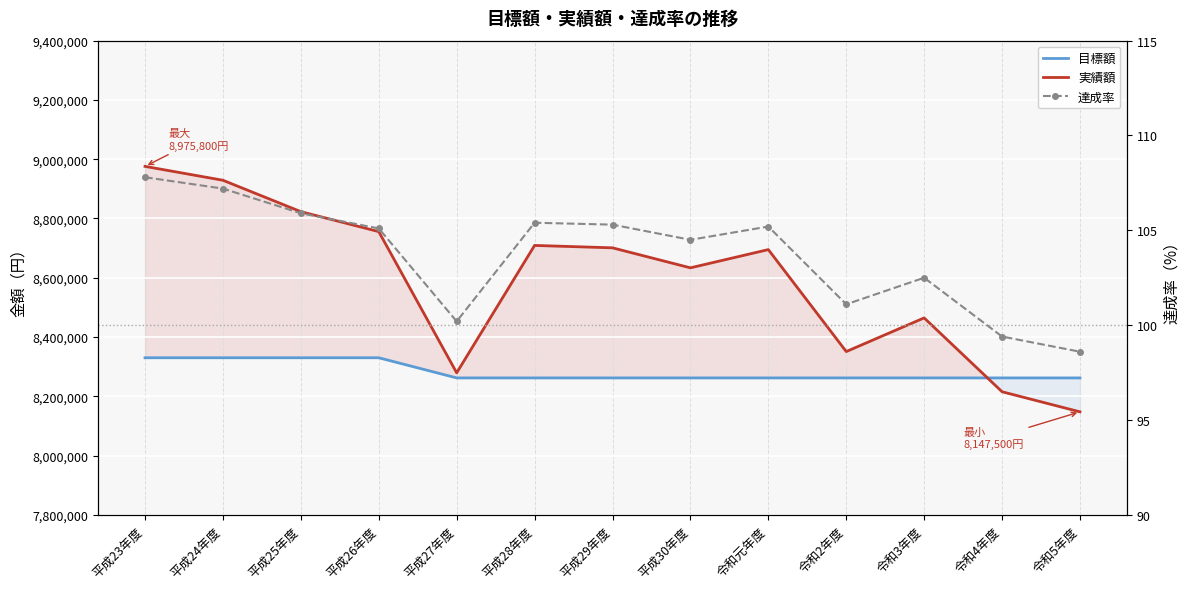

At how many categories does at least one series exceed 7203224?

13